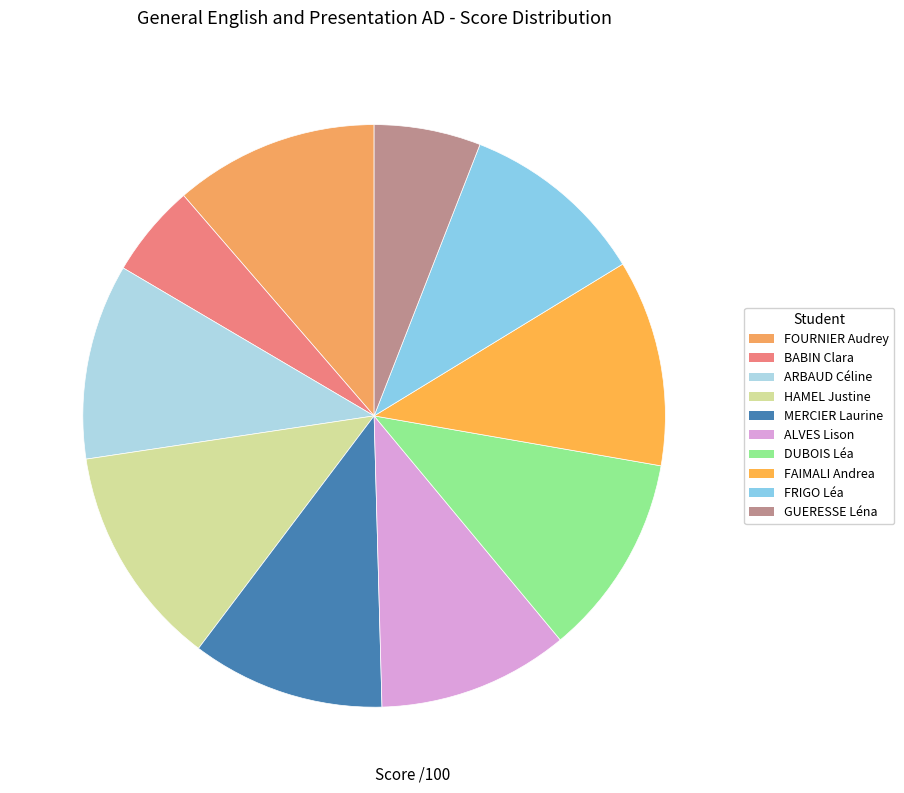

True or false: FOURNIER Audrey accounts for 11% of the total.

True